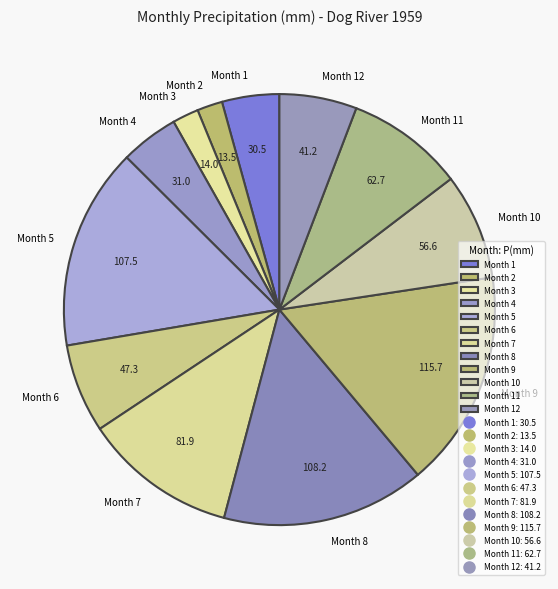

Is there a majority slice in this chart?

No